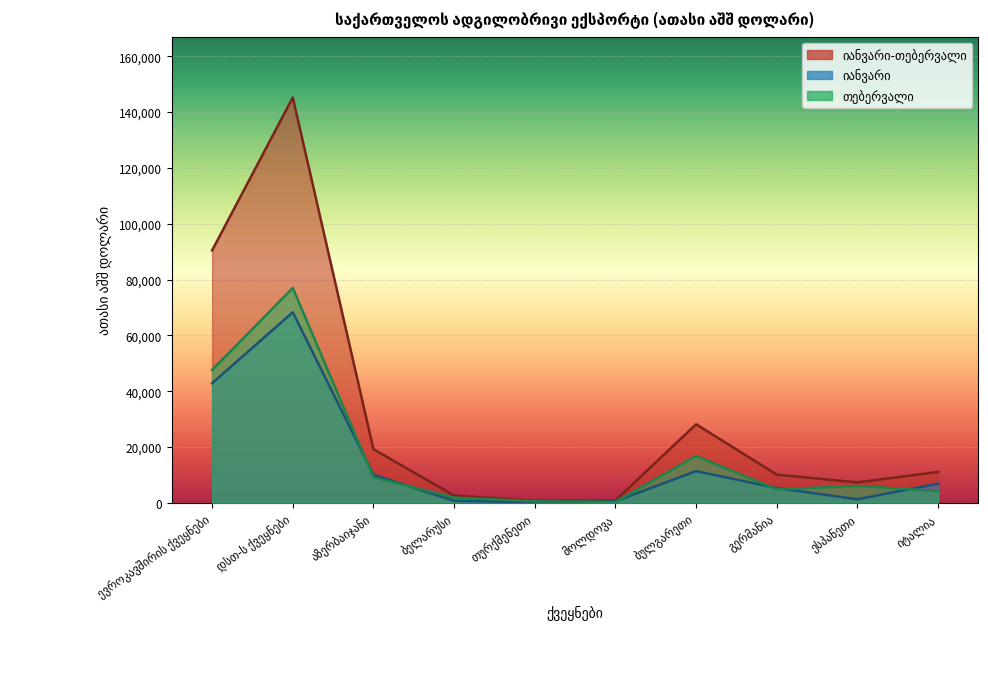

Rank the series by their maximum value, from lowest to highest.

იანვარი, თებერვალი, იანვარი-თებერვალი